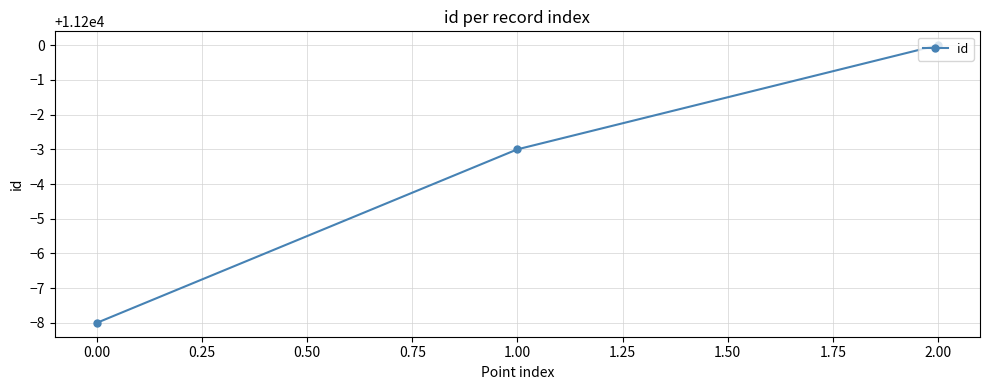

What is the difference between the maximum and minimum values?

8